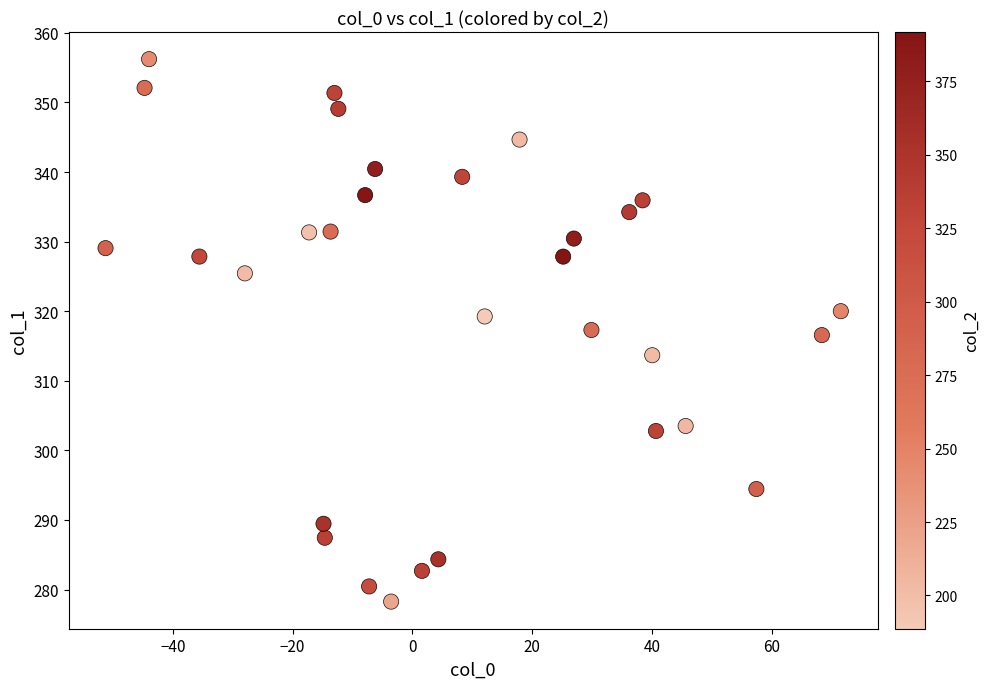

What is the range of Y values (max minus min)?

78.0